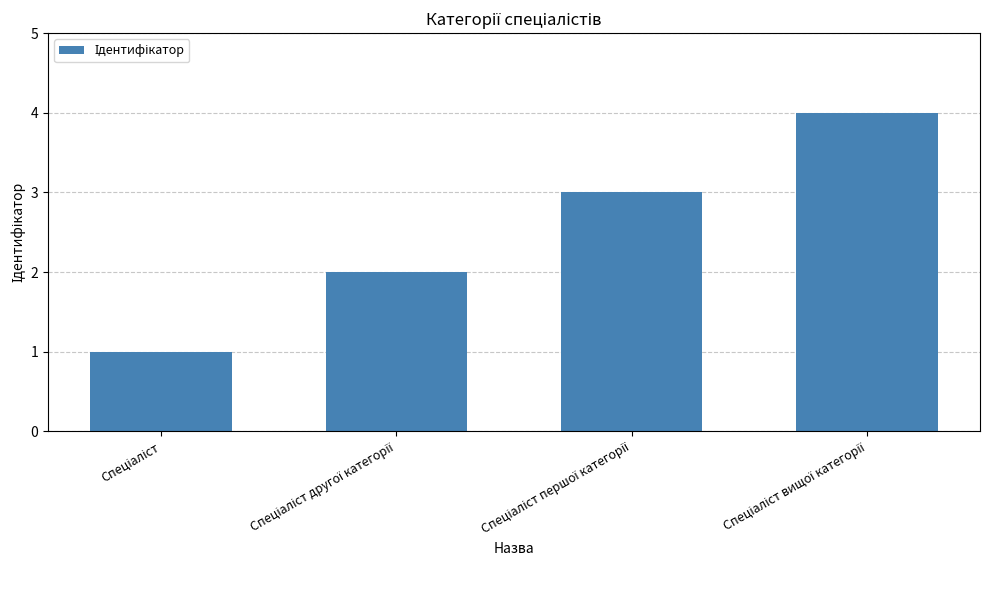

Count the values in the range 2 to 4.

3